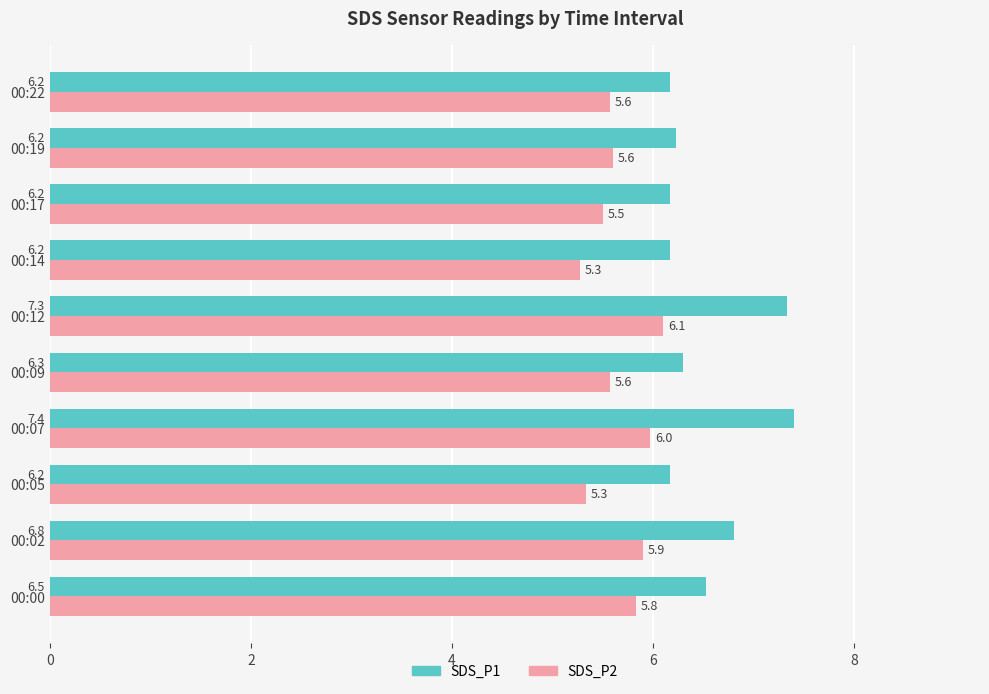

What are all the series names shown in the legend?

SDS_P1, SDS_P2